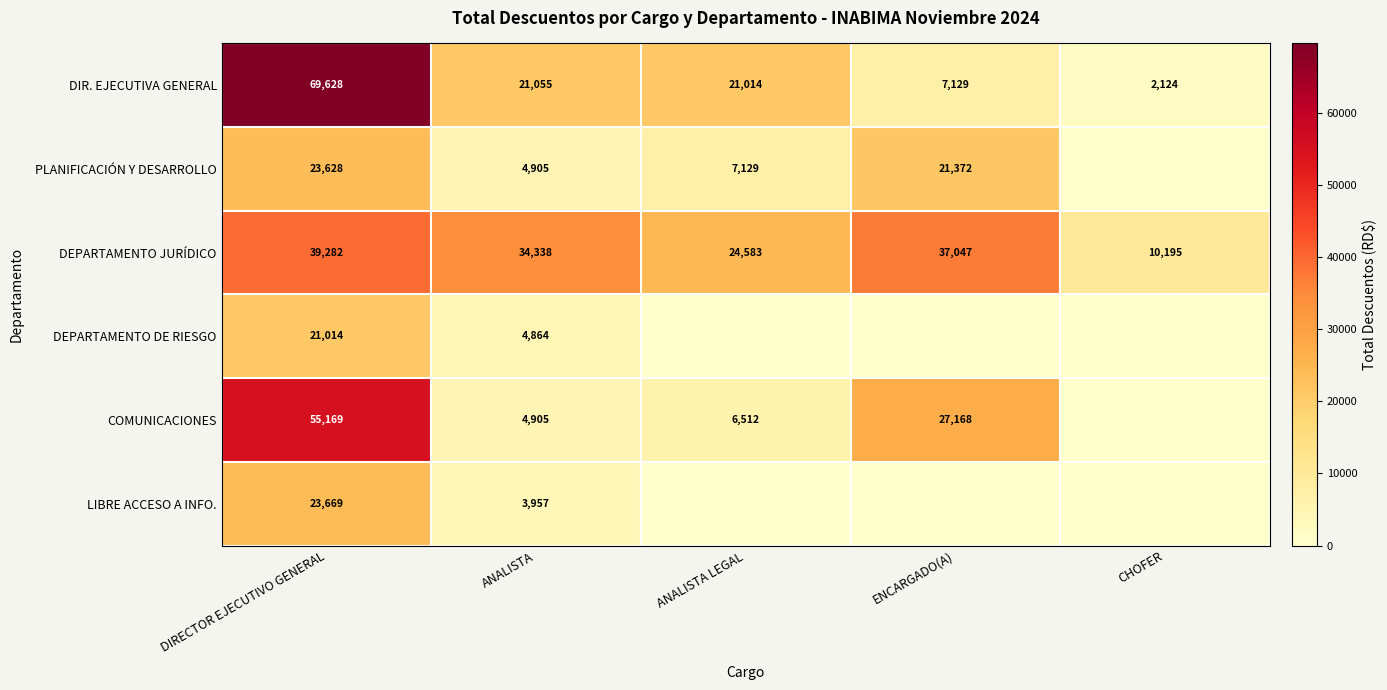

What is the maximum value shown in the chart?

69627.9